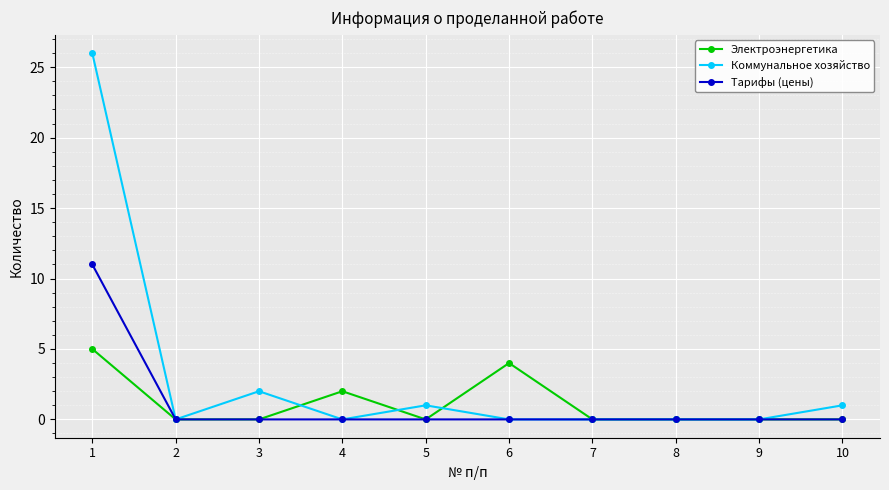

Where is the first local maximum for Коммунальное хозяйство?

3